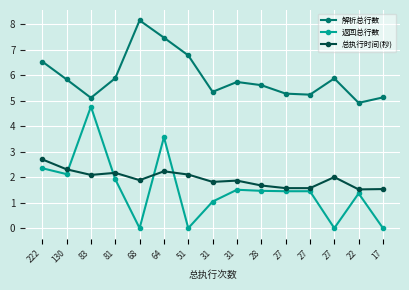

True or false: 解析总行数 and 返回总行数 intersect in this chart.

False